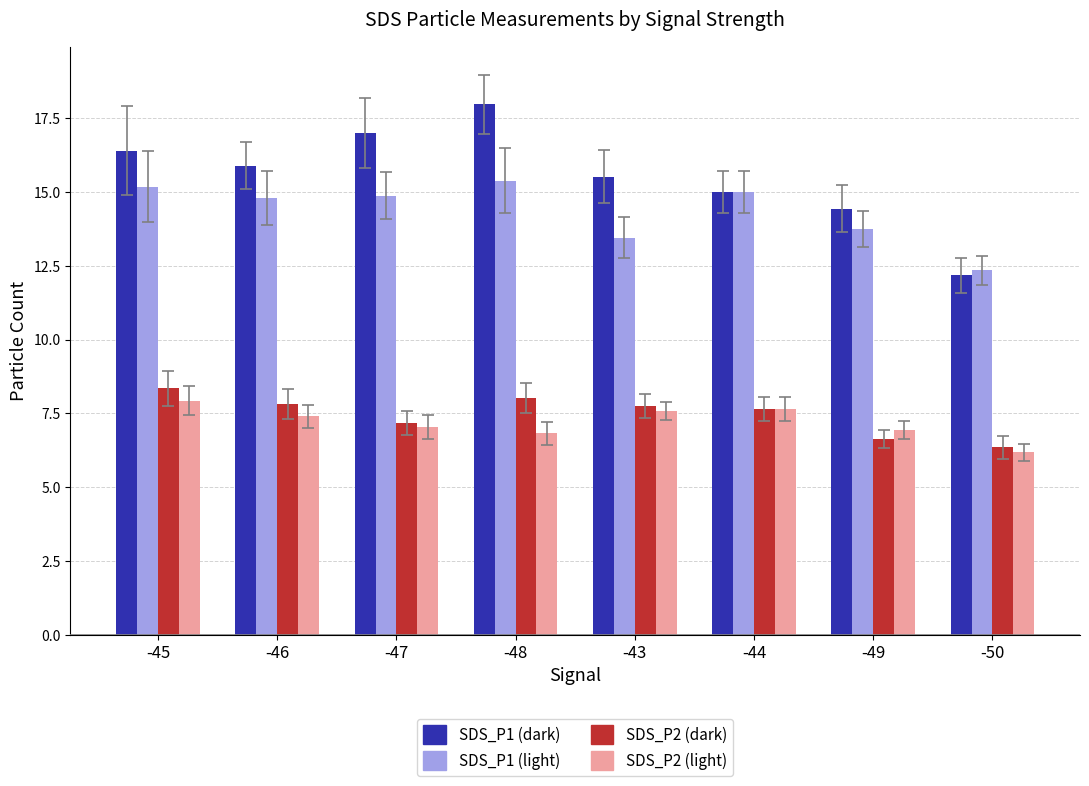

Which category has the highest value in the SDS_P2 (light) series?

-45